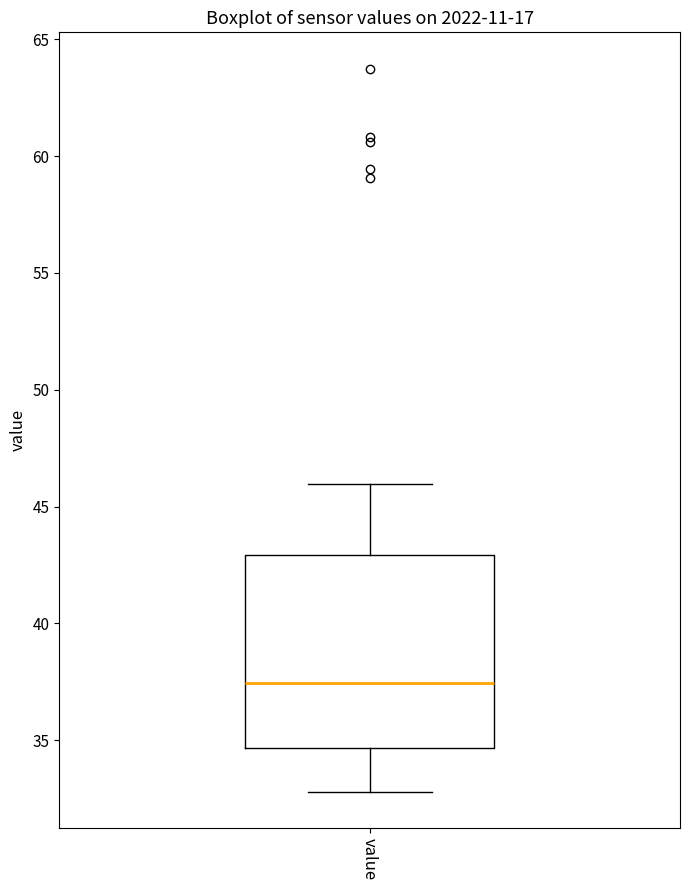

Where does the lower whisker of the box for value end on the y-axis? The values are not printed on the chart, so give them approximately, as read against the axis.

33.0